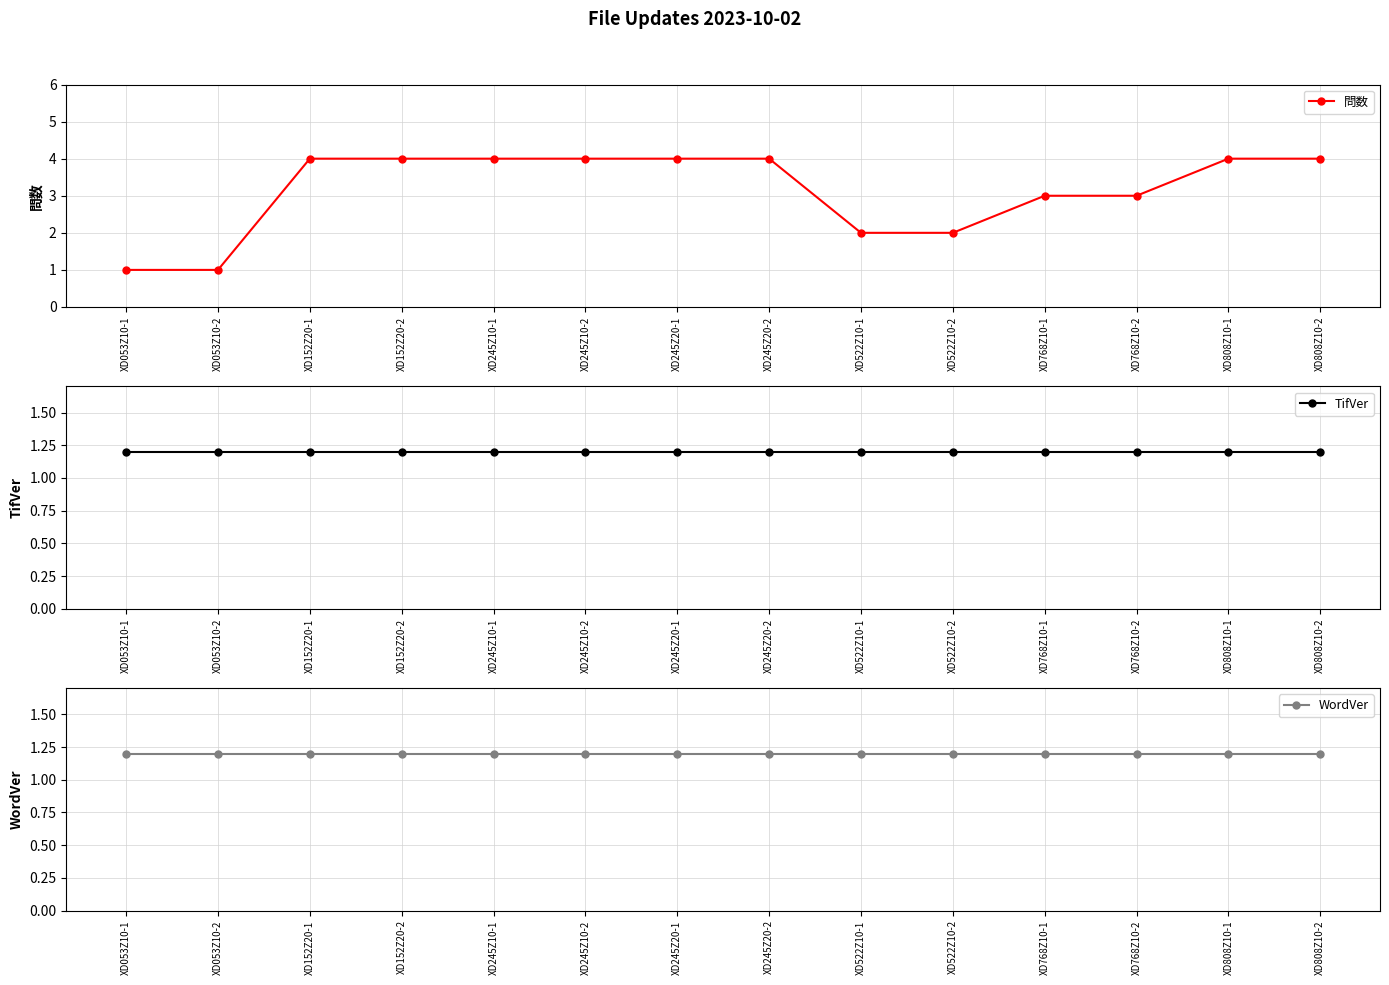

True or false: 問数 has a value of 1.0 at XD053Z10-1.

True